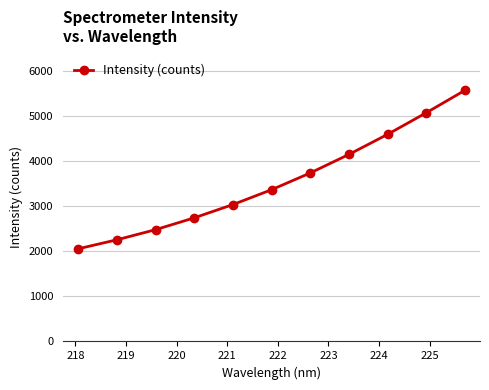

What is the difference between the second highest and minimum values?

3014.4